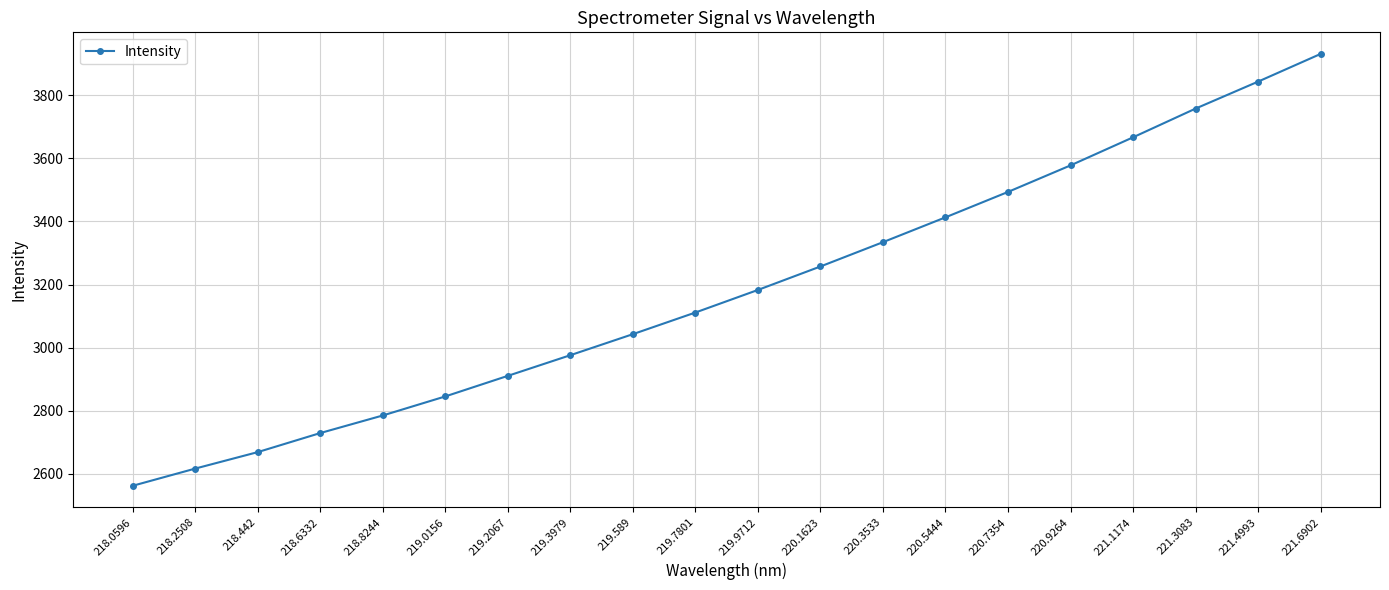

Where does the data first go above 3182?

219.9712